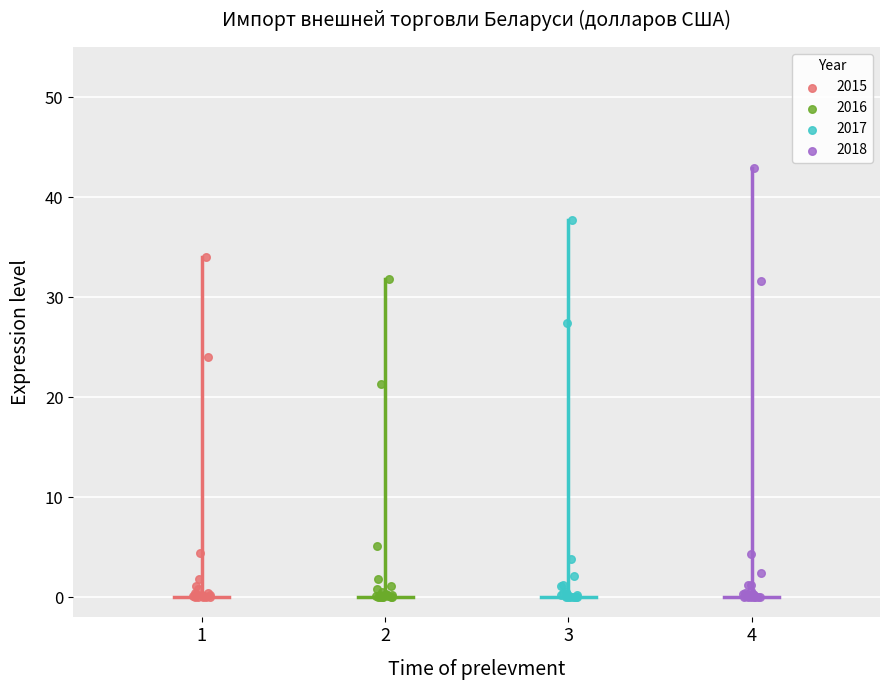

Which series contains the highest Y value?

2018